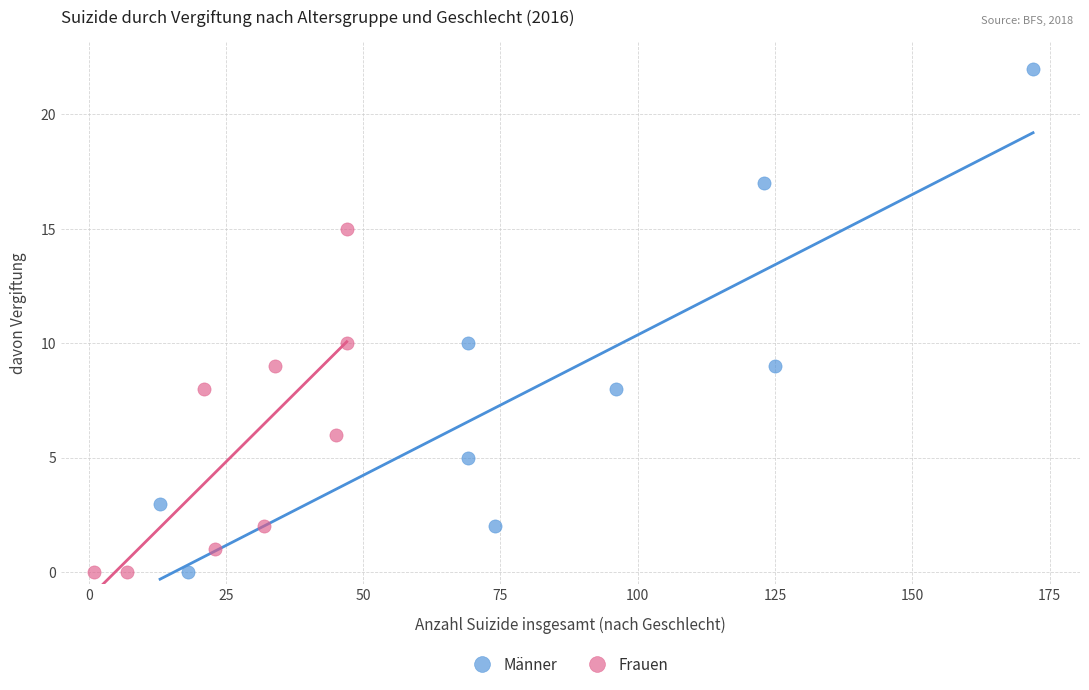

Which series contains the highest Y value?

Männer